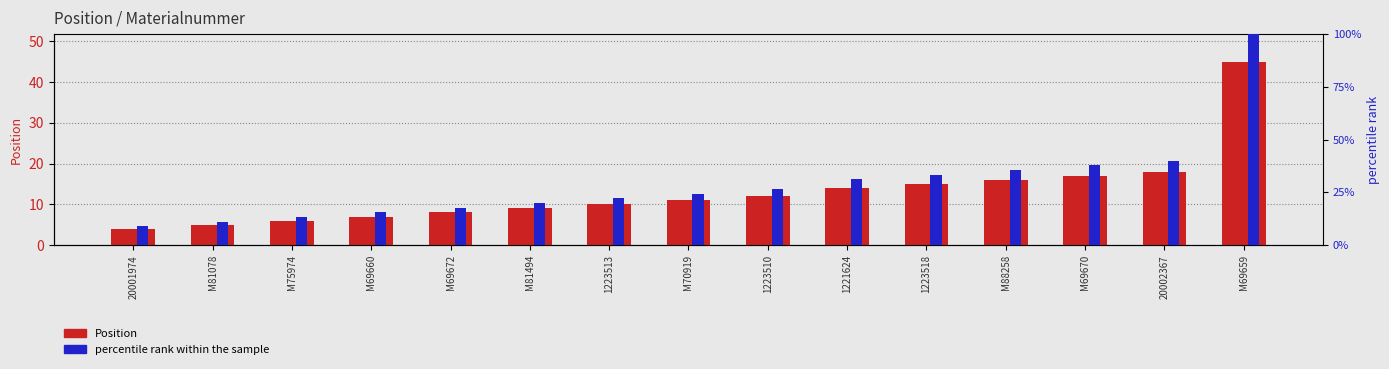

Is it true that Position equals 4.4 at M69670?

False